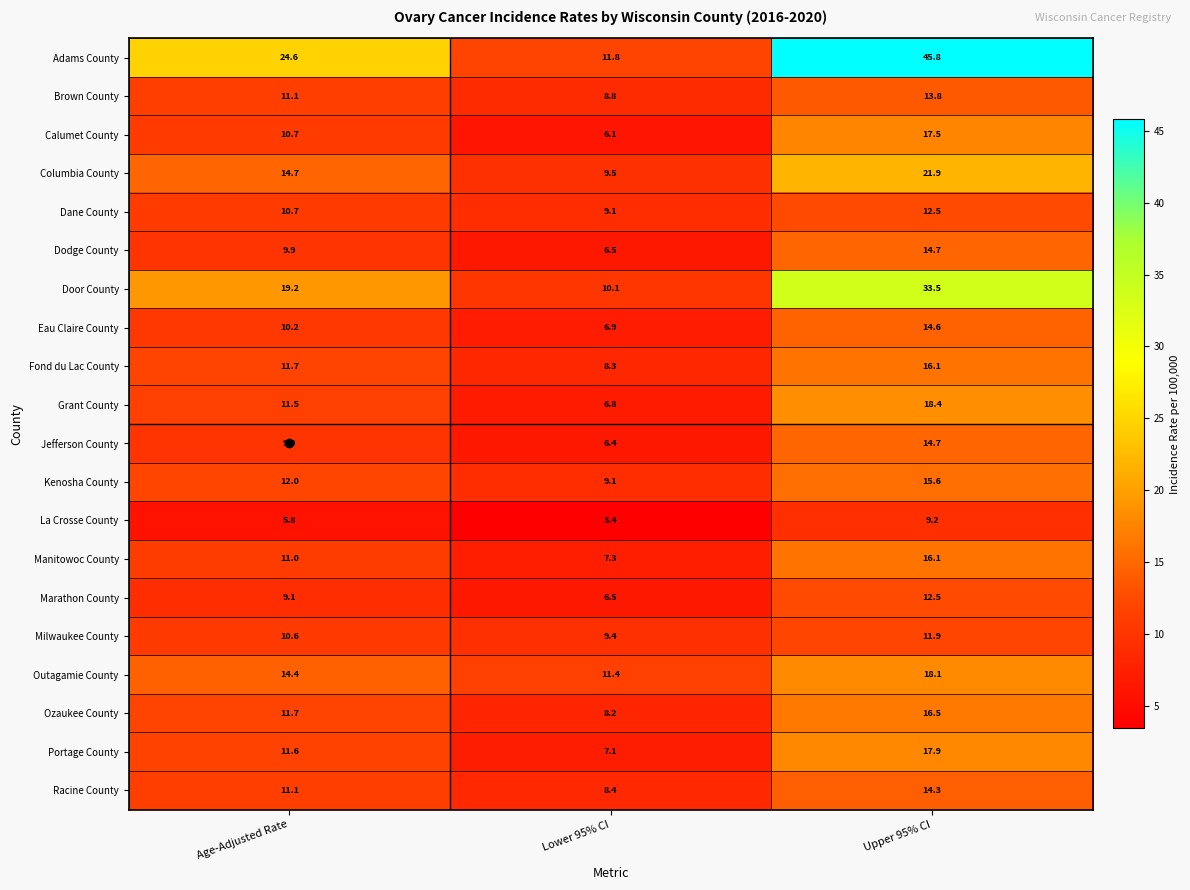

Which category has the lowest value in the Racine County series?

Lower 95% CI